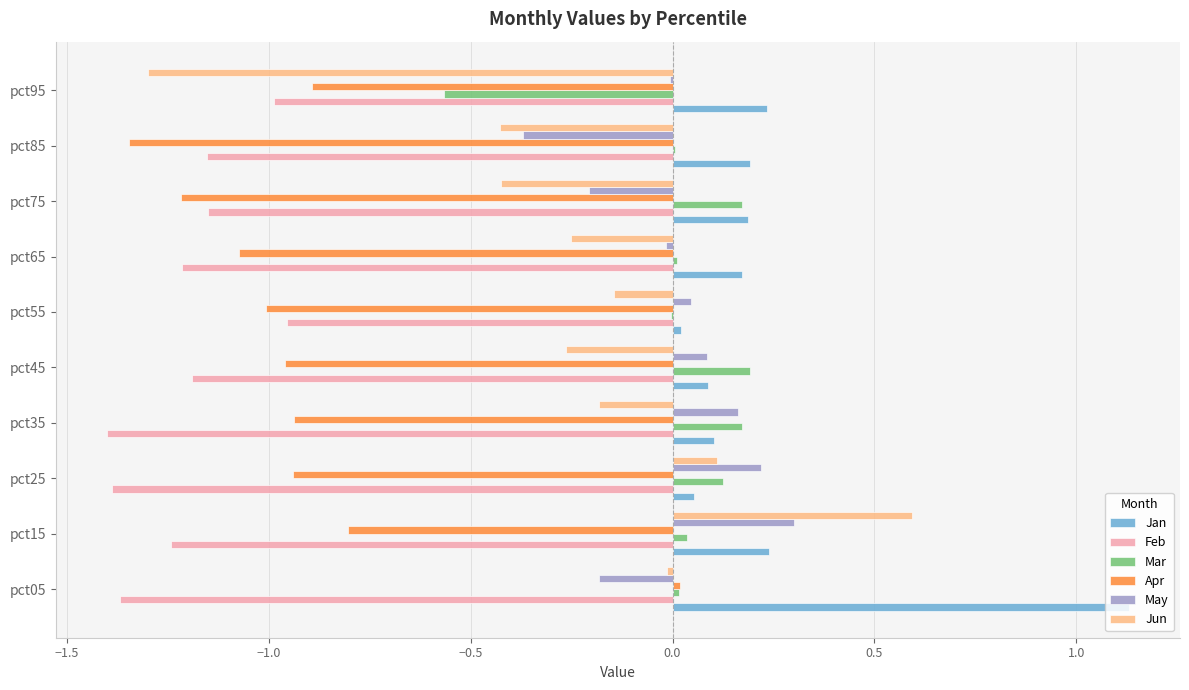

What is the total value across all series at pct35?

-2.1